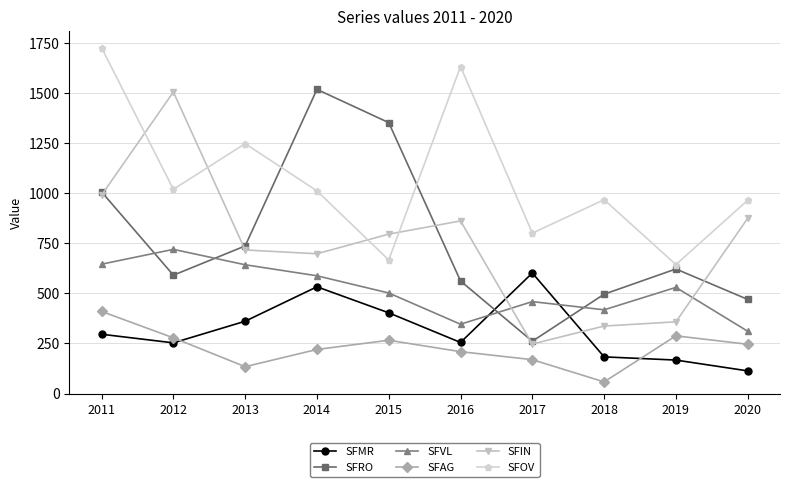

What is the lowest value of the SFRO series?

261